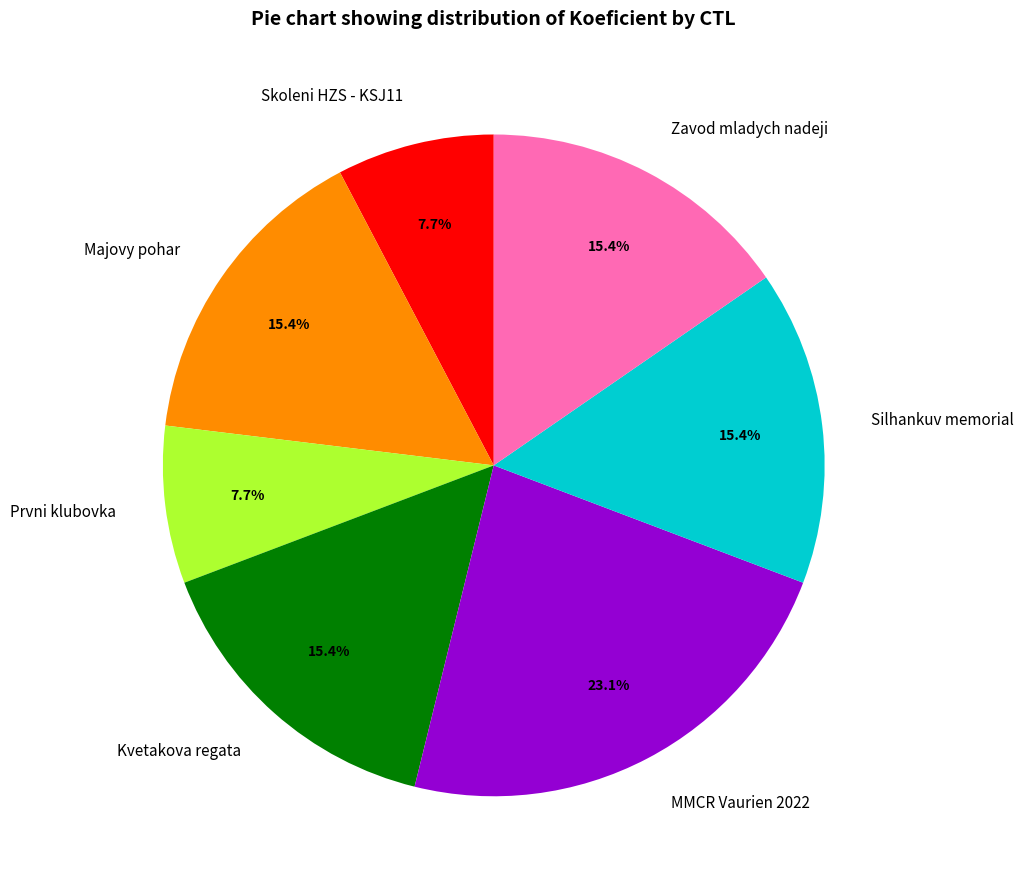

Is there any slice that represents more than half of the pie?

No